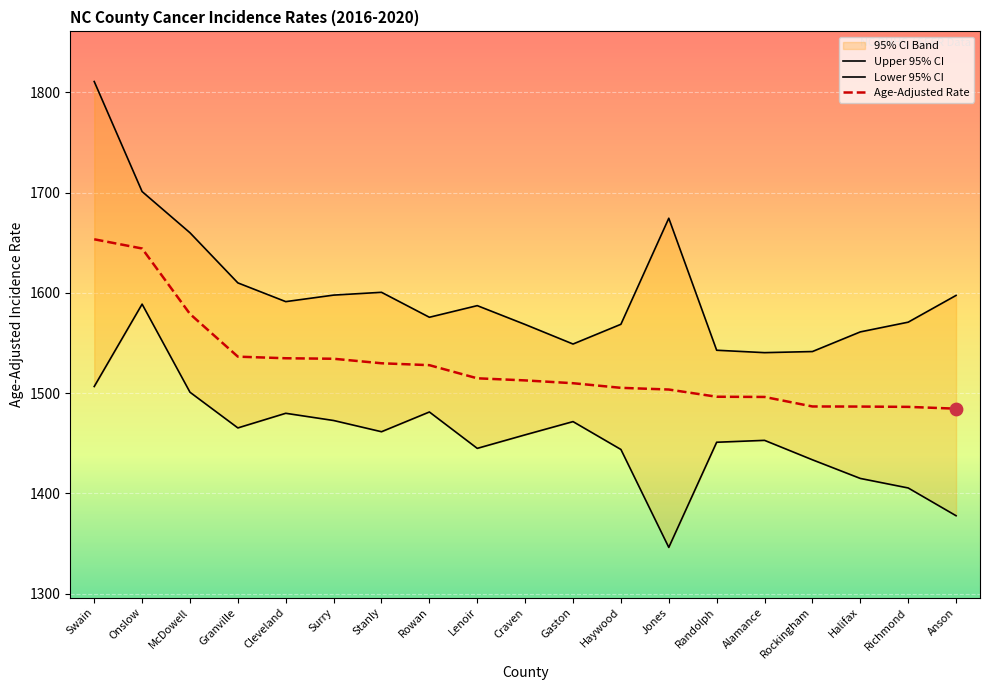

Which series has the largest total across all categories?

Upper 95% CI